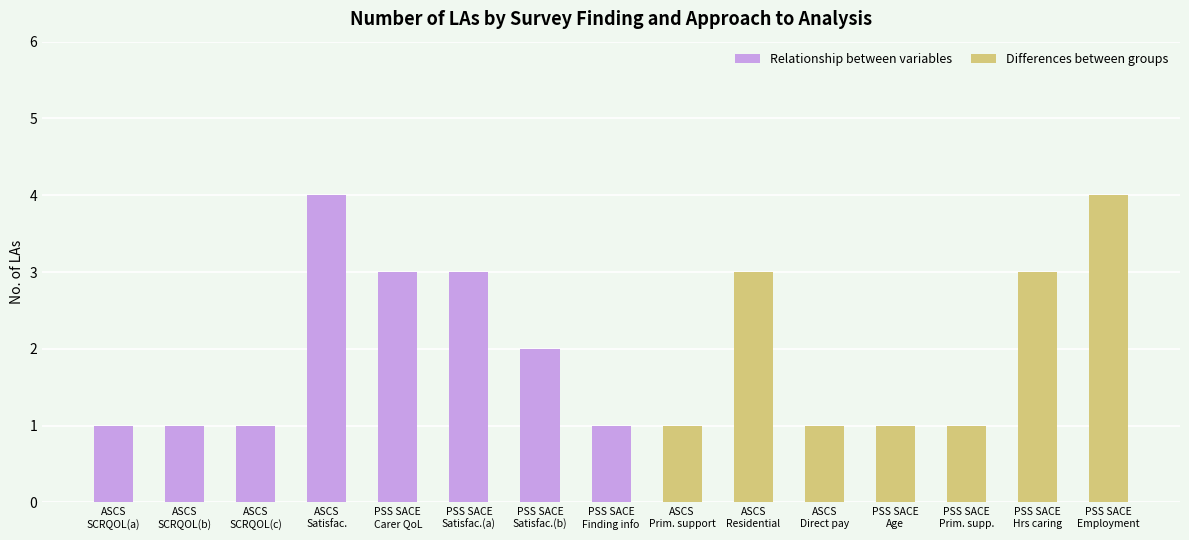

What is the label of the 11th bar from the left?

ASCS
Direct pay